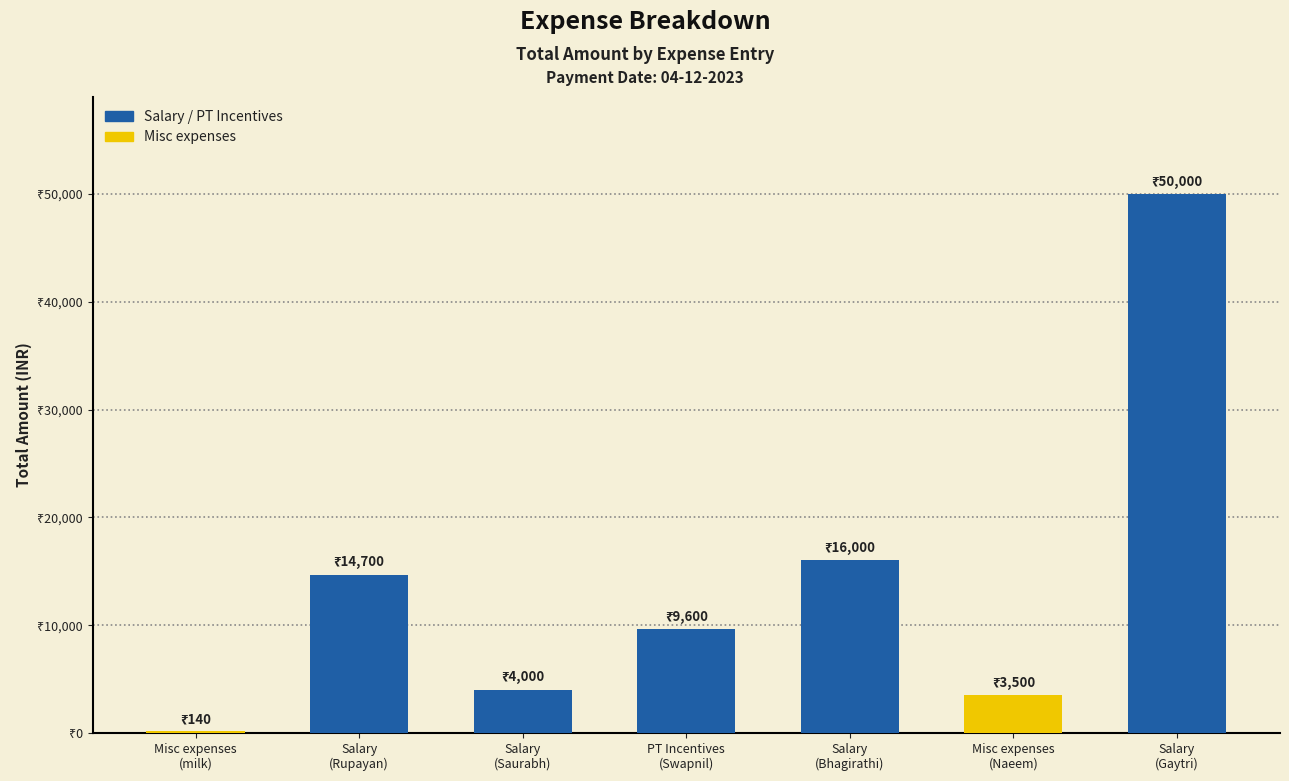

How many values are below 9600?

3